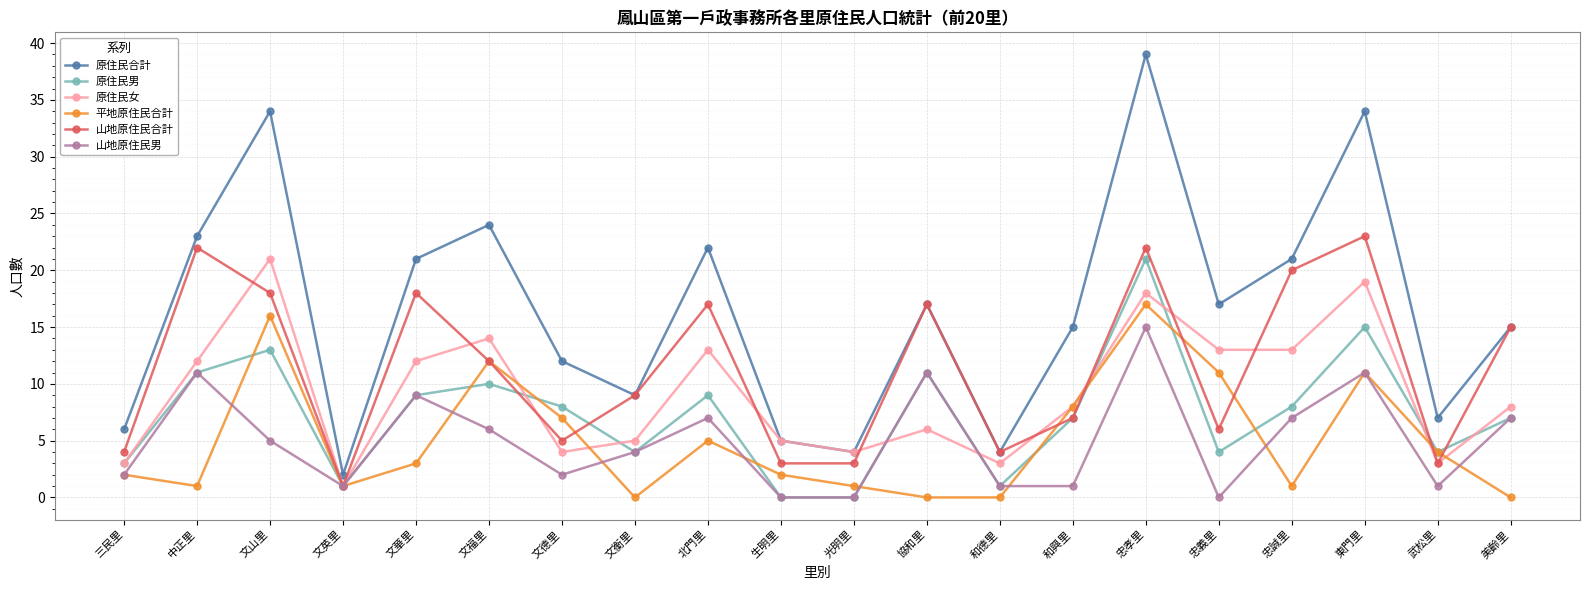

What are all the series names shown in the legend?

原住民合計, 原住民男, 原住民女, 平地原住民合計, 山地原住民合計, 山地原住民男